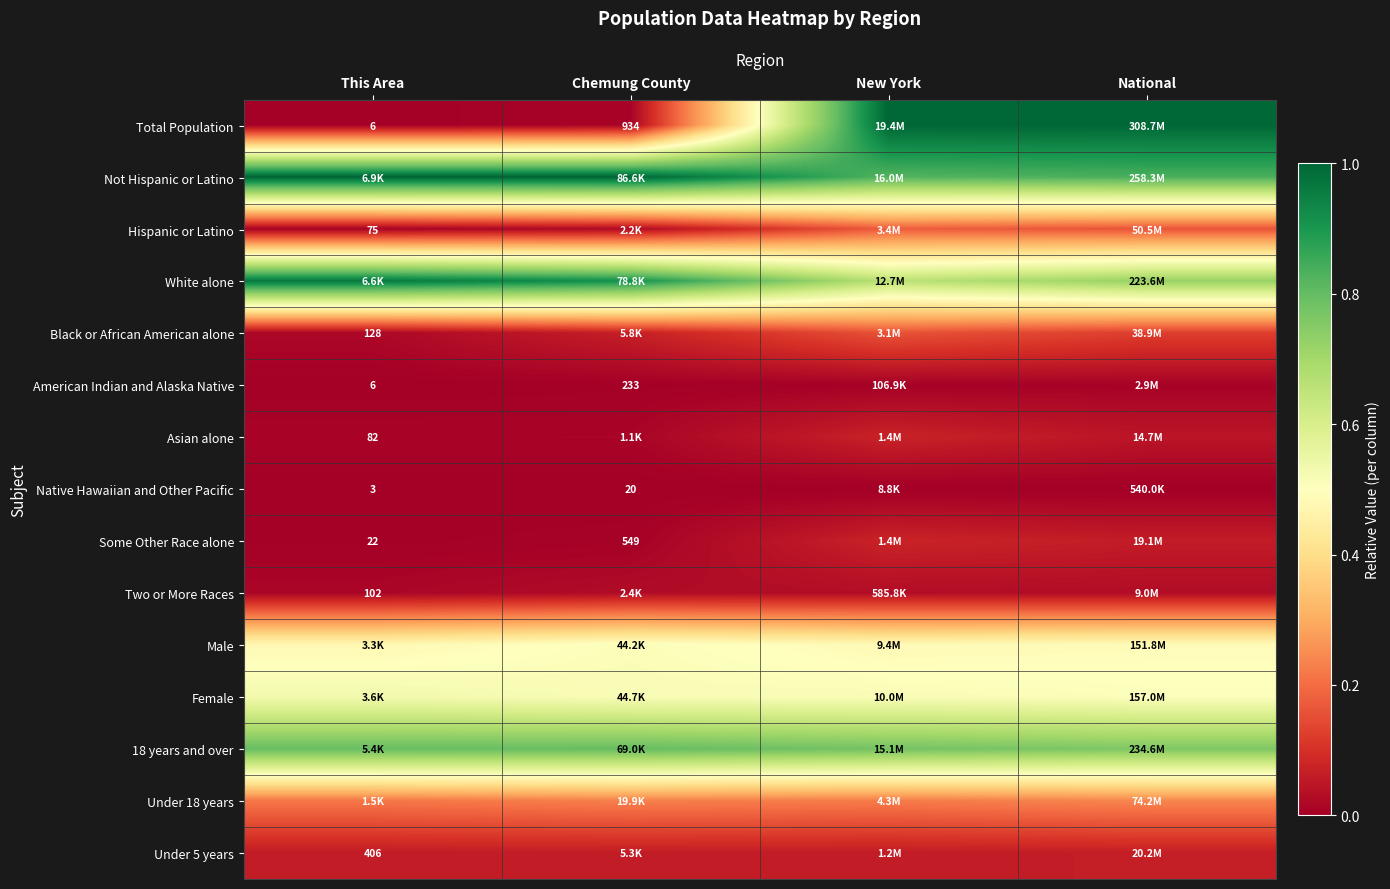

How many distinct data groups are displayed?

15